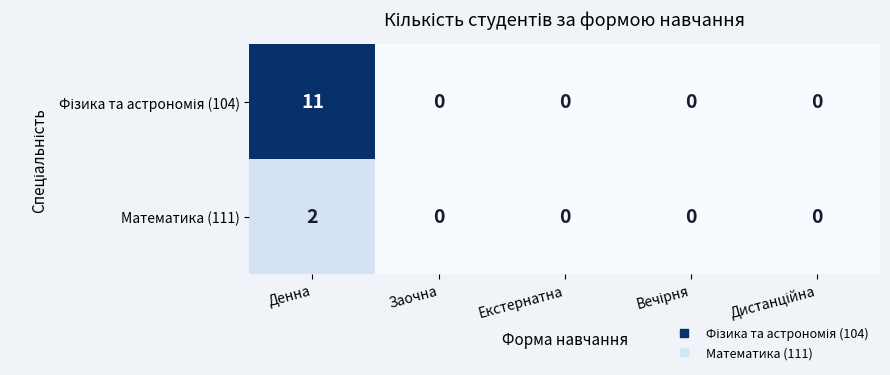

How many data points does each series have?

5